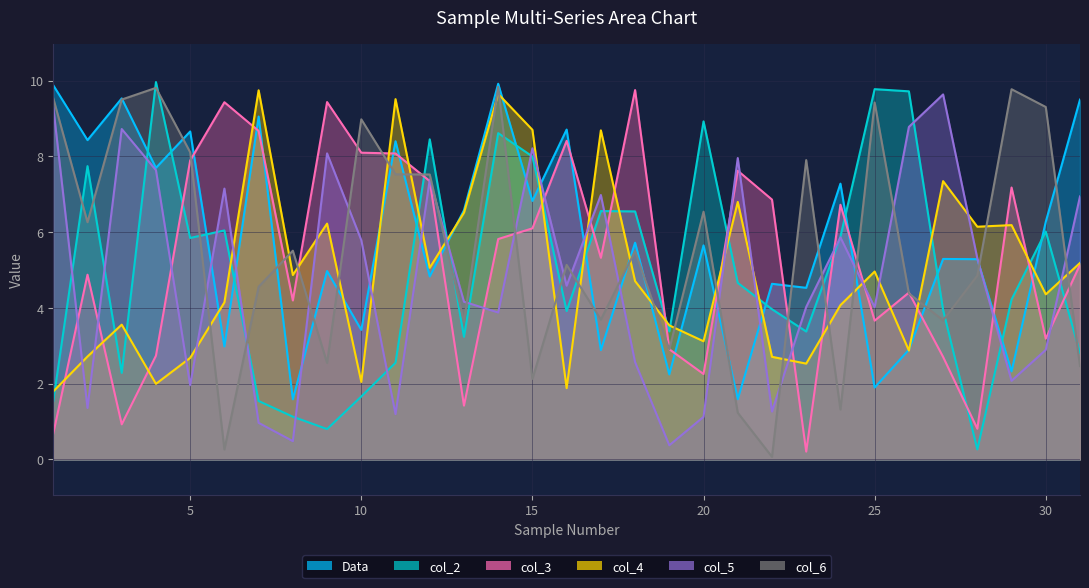

At how many categories does at least one series exceed 7?

26